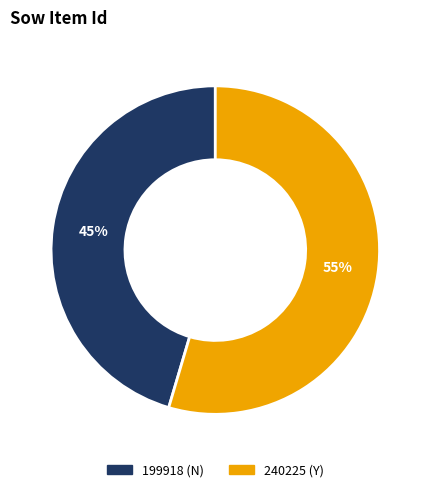

Is there a majority slice in this chart?

Yes